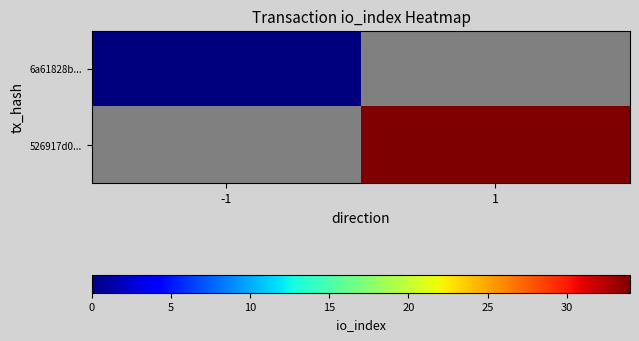

Rank the series by their average value, from lowest to highest.

6a61828b..., 526917d0...